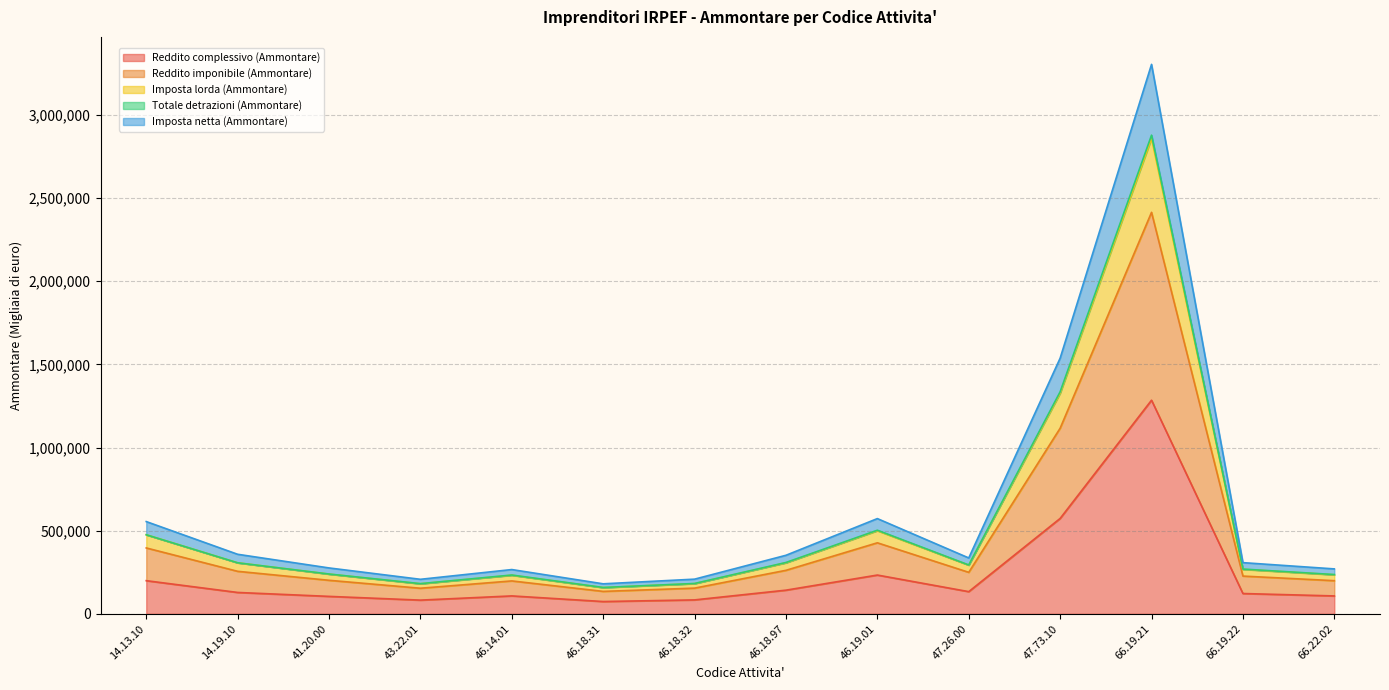

List the labels in order of Reddito complessivo (Ammontare) value, largest first.

66.19.21, 47.73.10, 46.19.01, 14.13.10, 46.18.97, 47.26.00, 14.19.10, 66.19.22, 46.14.01, 66.22.02, 41.20.00, 46.18.32, 43.22.01, 46.18.31